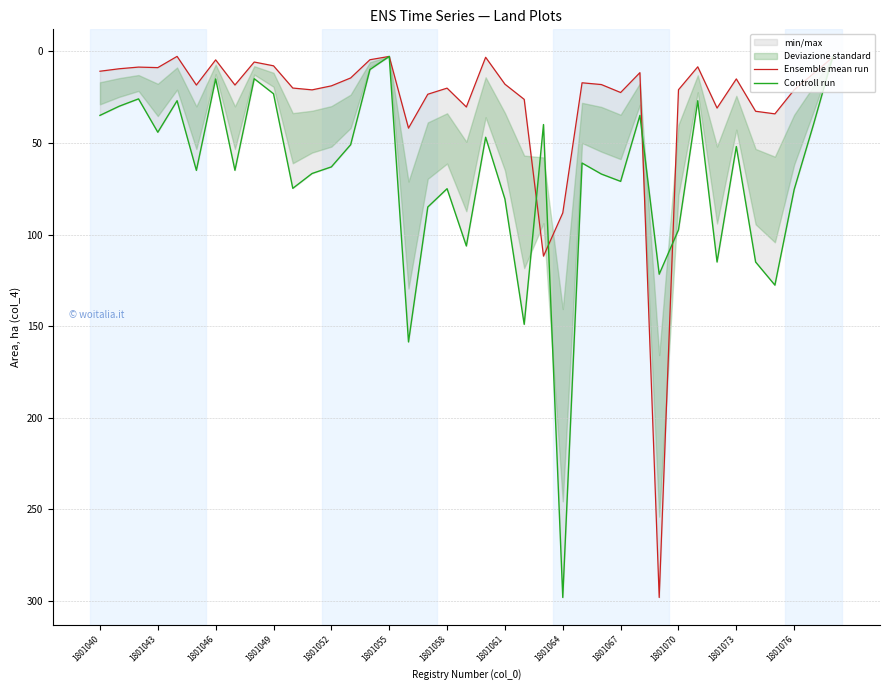

What is the value of the Controll run point at the 20th from the left?

106.2